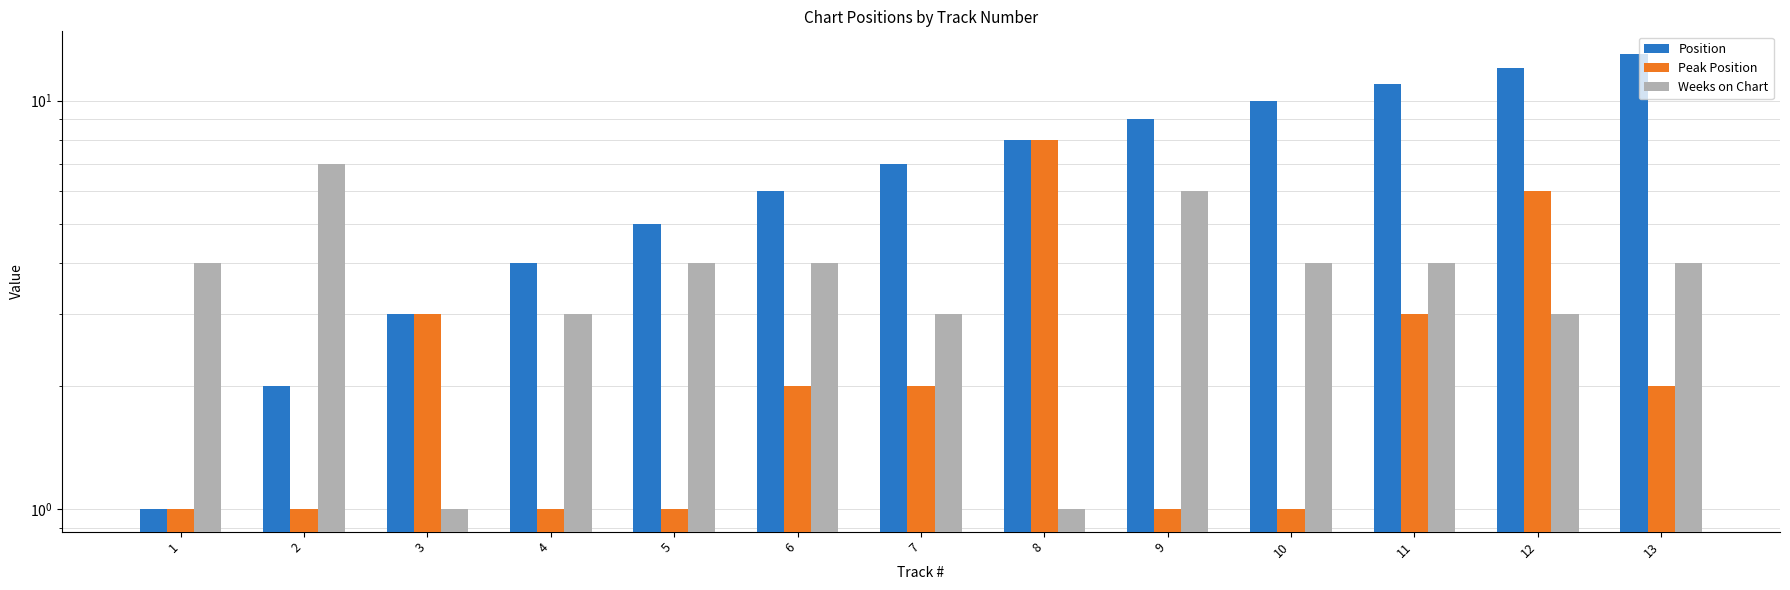

What is the highest value of the Peak Position series?

8